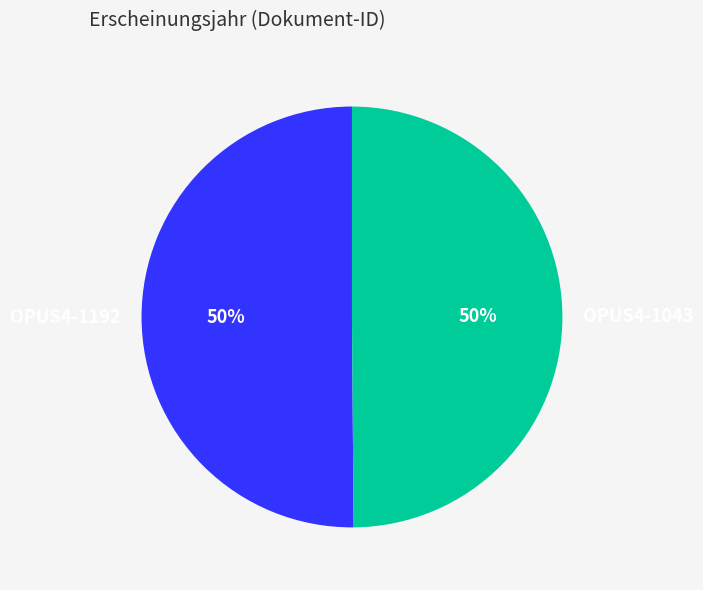

How many slices are in this pie chart?

2